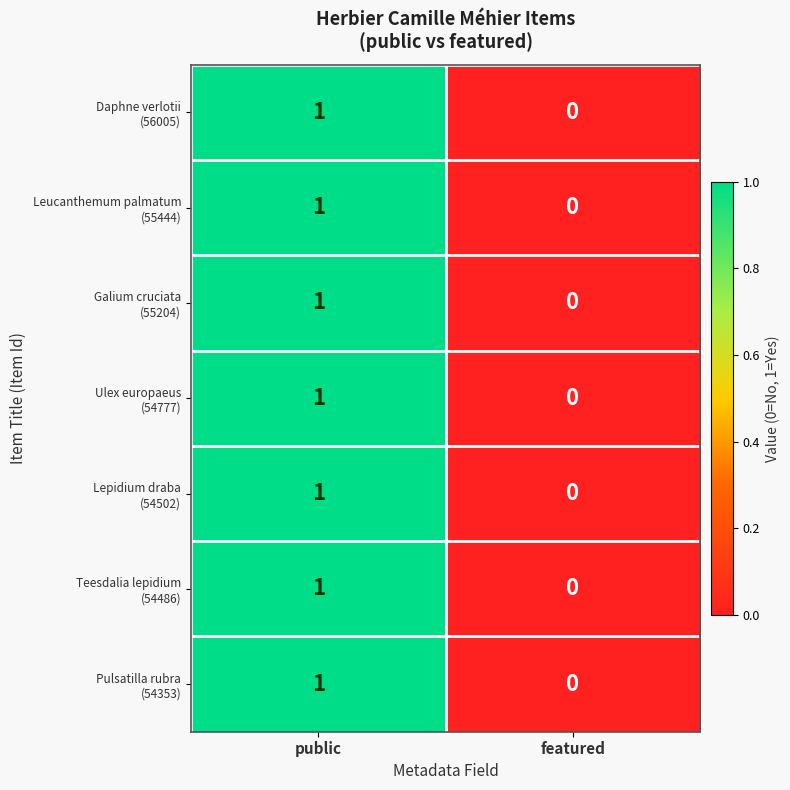

Which category has the lowest value across all series?

featured